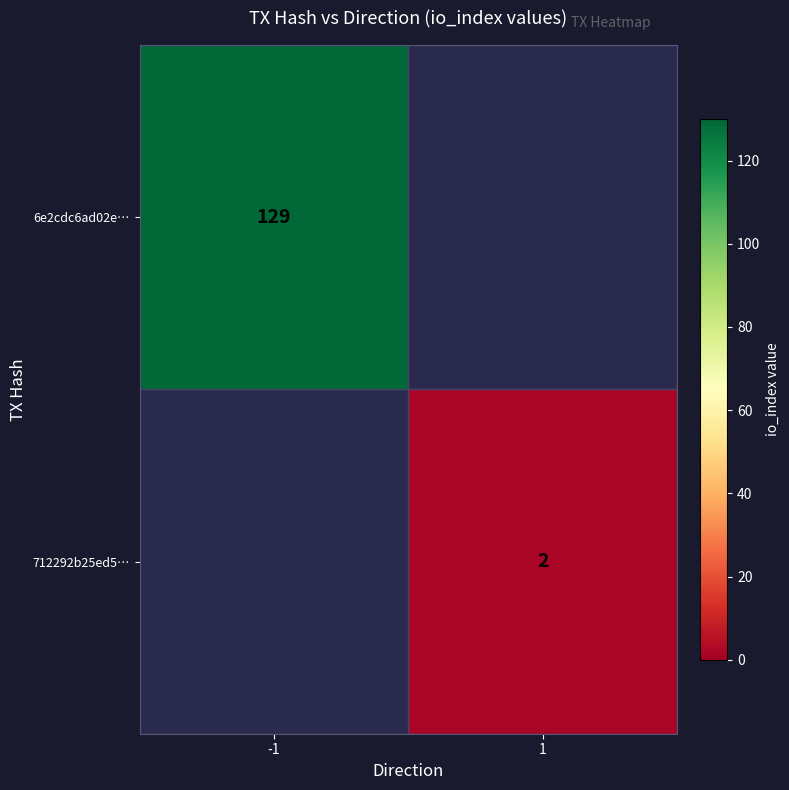

The 712292b25ed5… series shows 0.8 at 1. True or false?

False